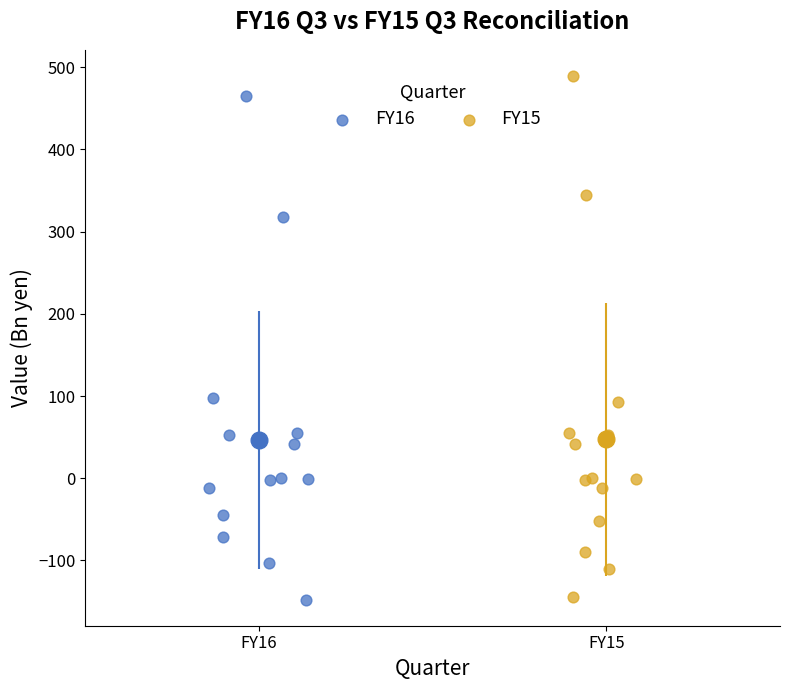

Which series reaches the maximum Y coordinate?

FY15